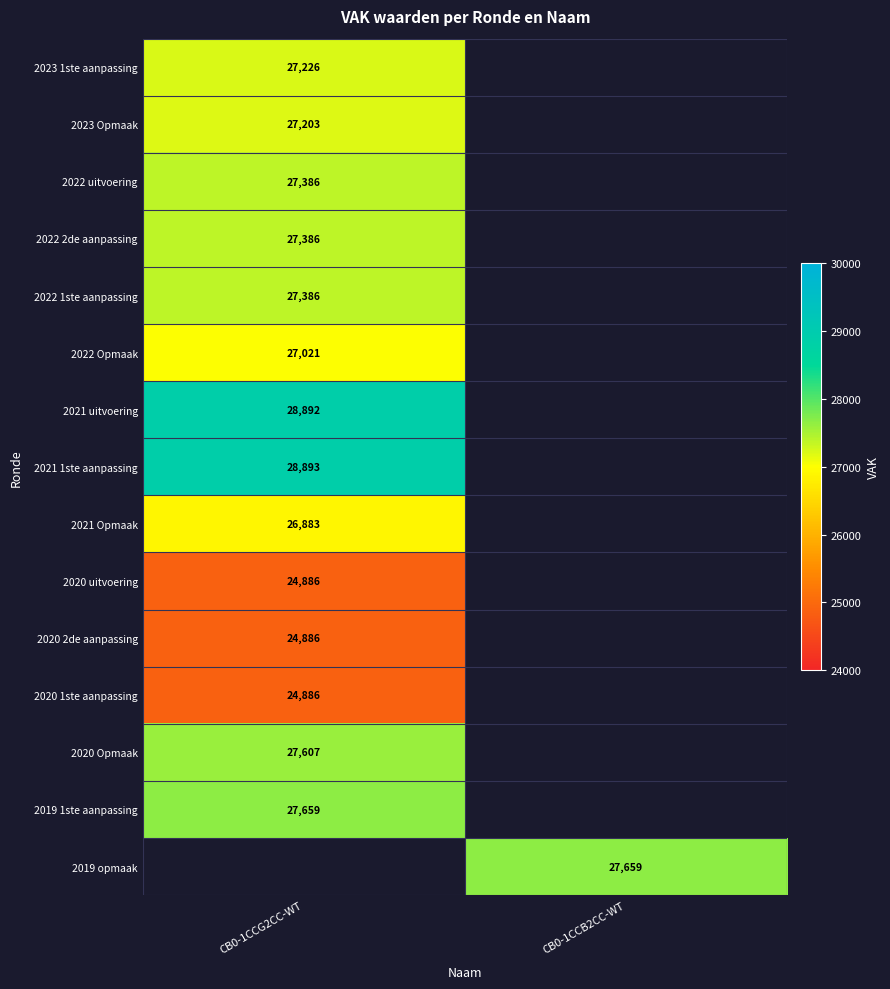

Is it true that 2019 opmaak equals 27659 at CB0-1CCB2CC-WT?

True